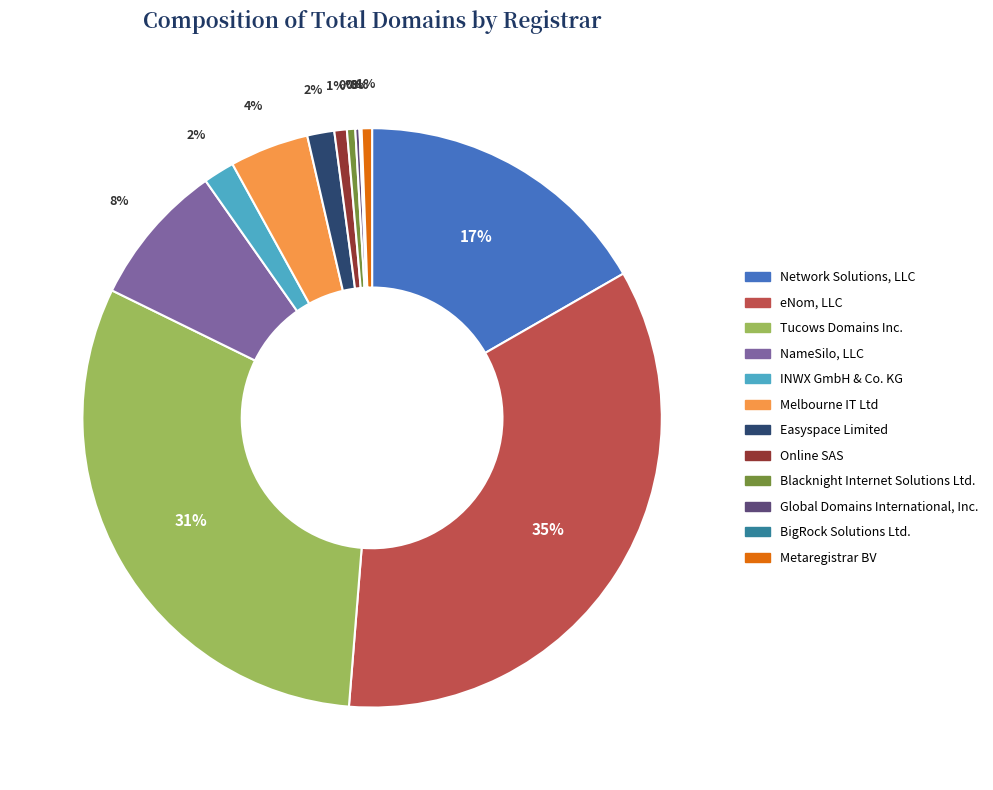

Is Blacknight Internet Solutions Ltd. the majority of the pie?

No